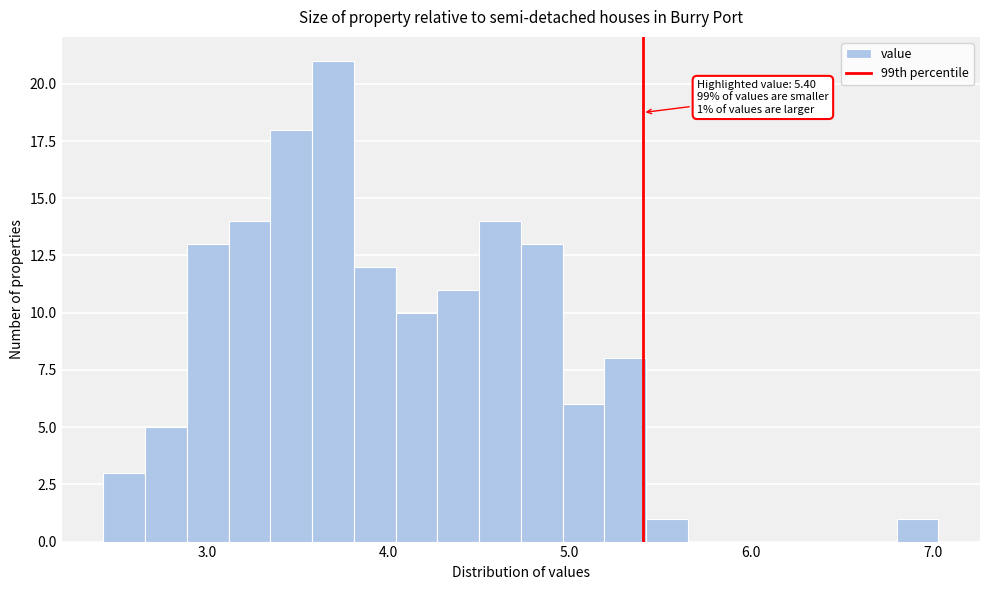

Around what value on the x-axis is the tallest bar? Give the approximate position of its centre, as read against the axis.

3.7